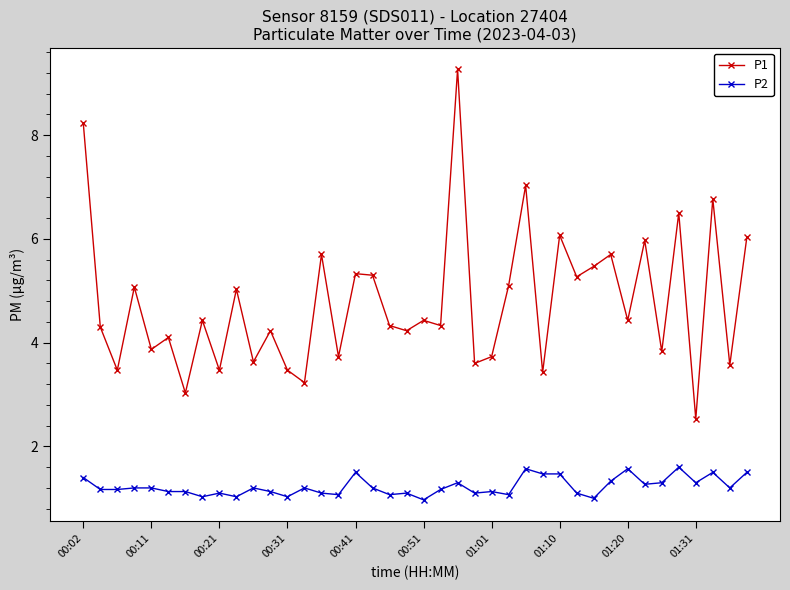

Which series has the largest total across all categories?

P1